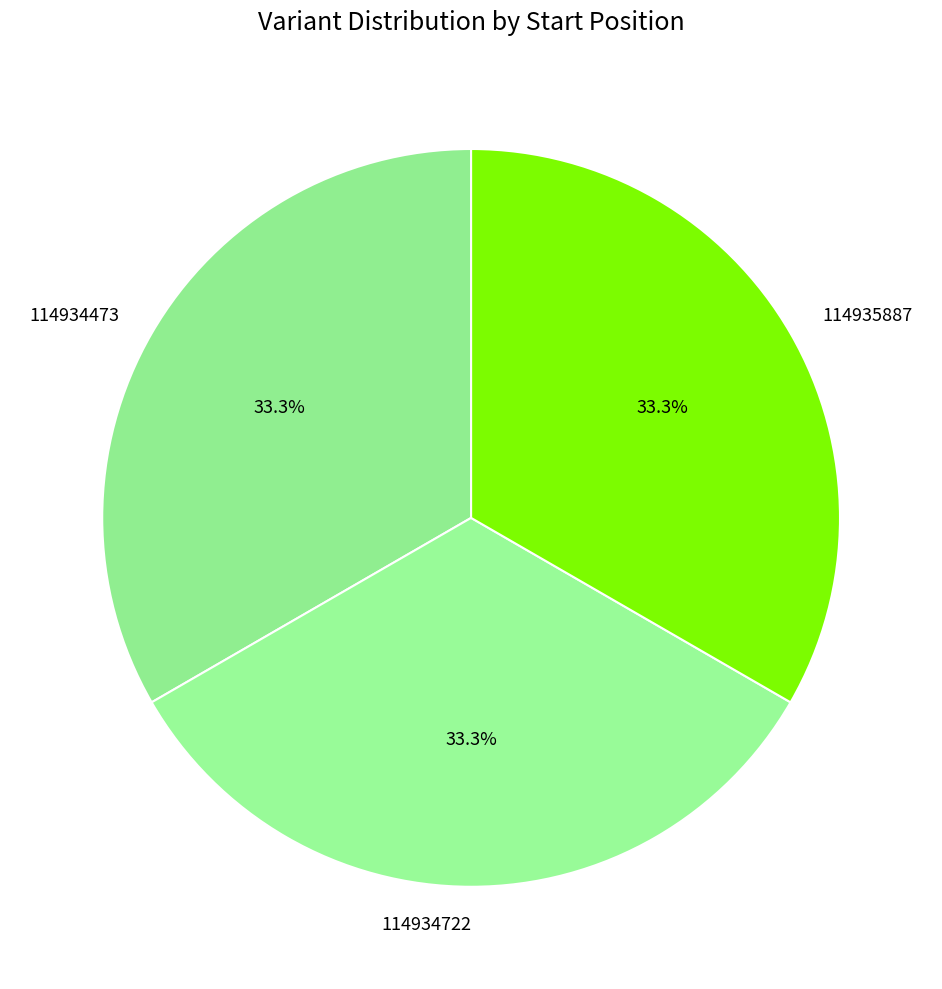

Is there a majority slice in this chart?

No